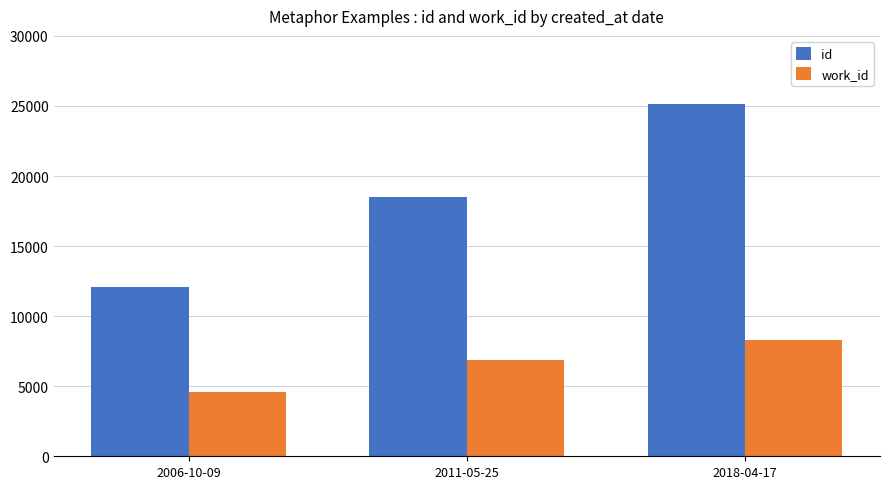

What is the difference between the work_id values at 2011-05-25 and 2018-04-17?

1393